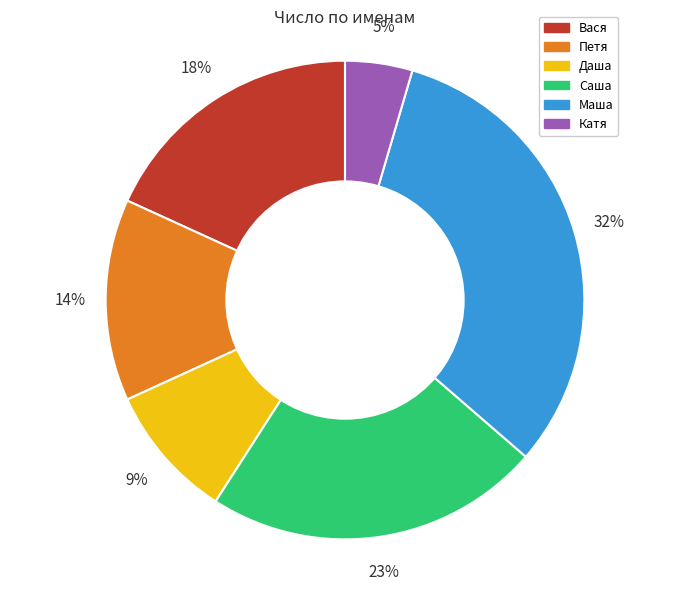

Between Вася and Саша, which is larger?

Саша